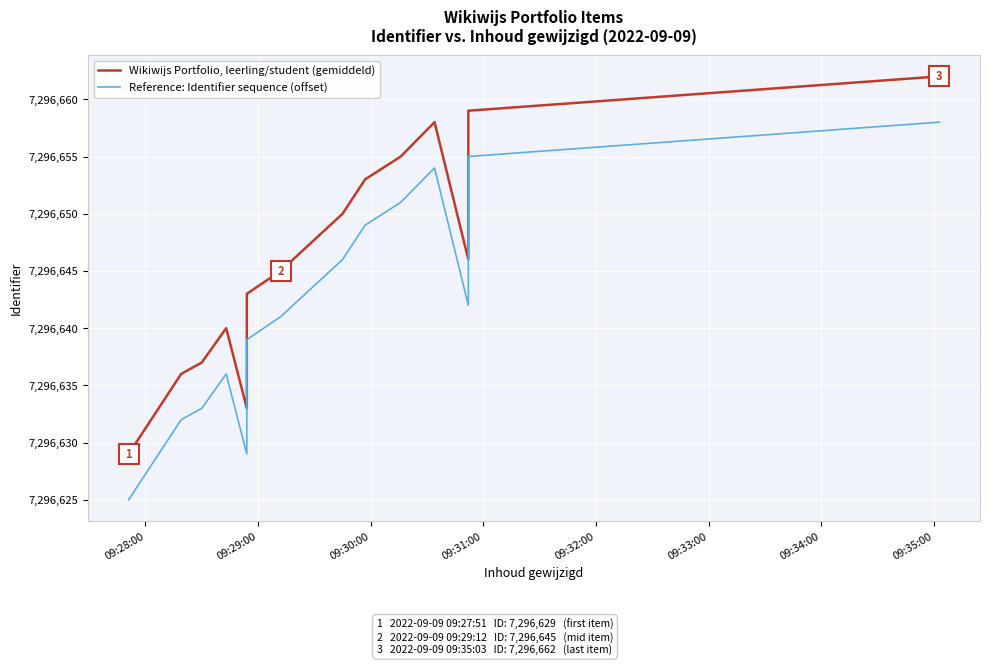

What are all the series names shown in the legend?

Wikiwijs Portfolio, leerling/student (gemiddeld), Reference: Identifier sequence (offset)